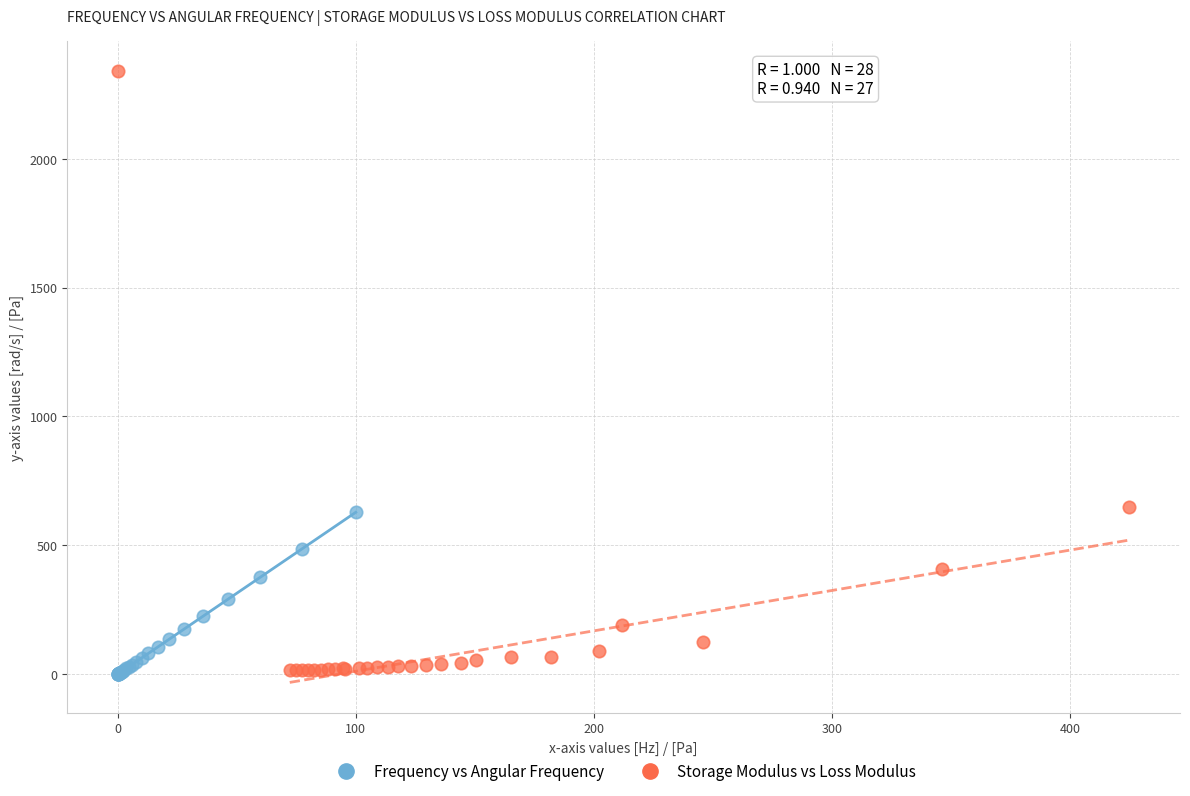

Which series has the widest spread of Y values?

Storage Modulus vs Loss Modulus